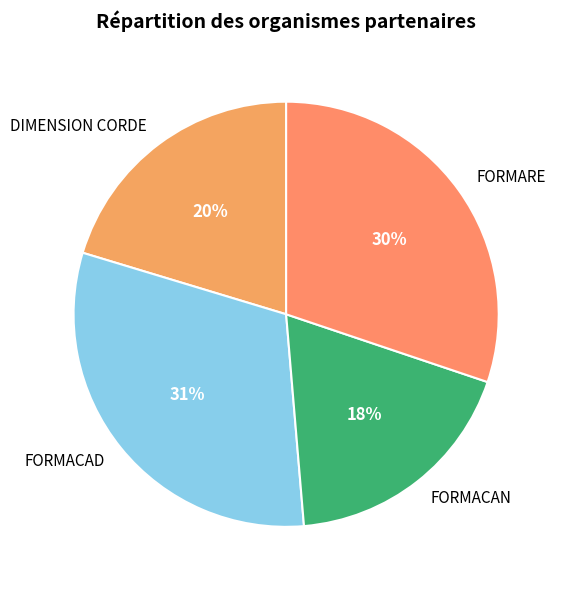

Count the number of slices in the pie.

4